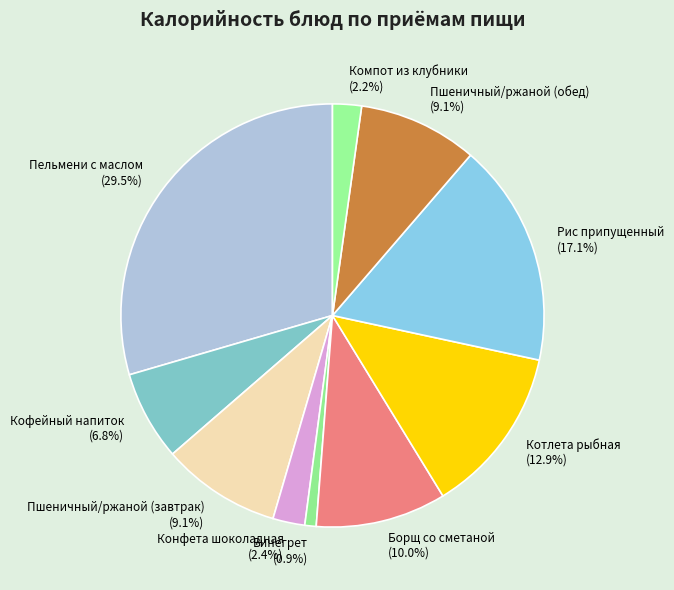

Is it true that Кофейный напиток is 12% of the pie?

False